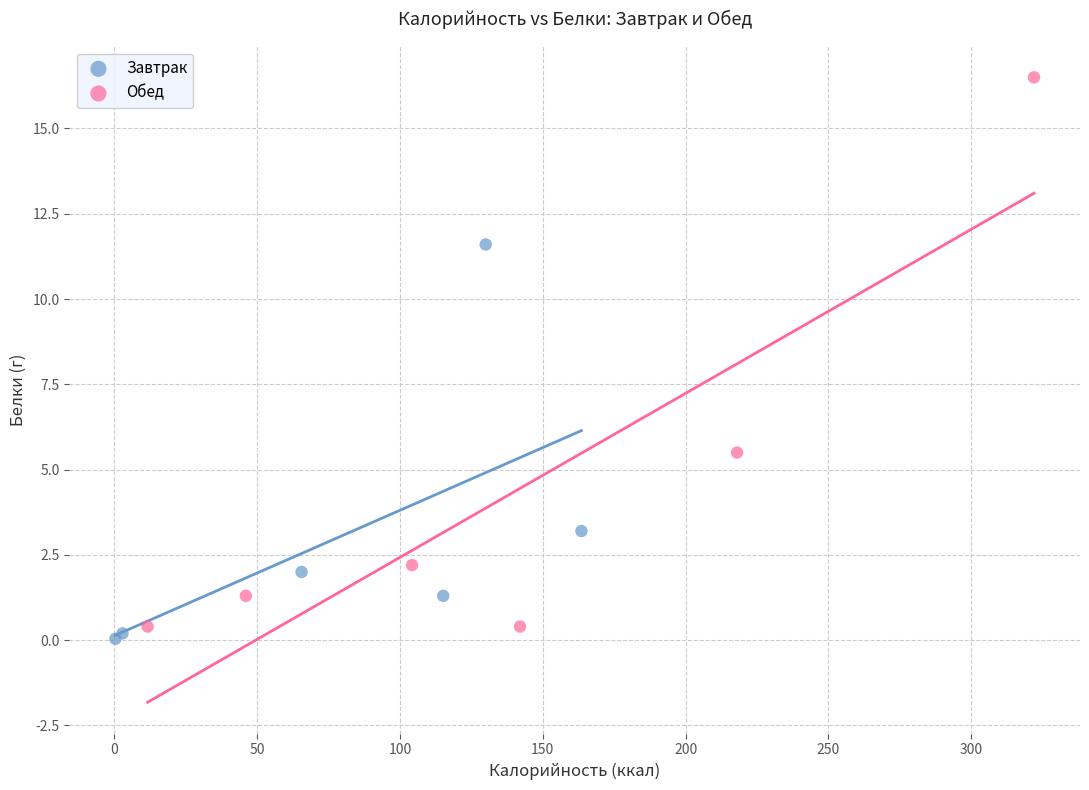

Which series has the largest Y range (max minus min)?

Обед